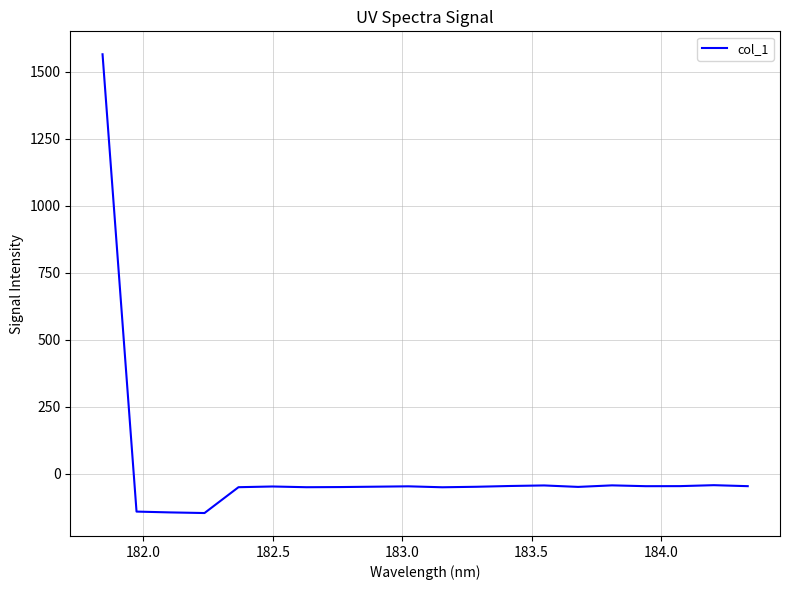

What is the smallest value displayed?

-146.9